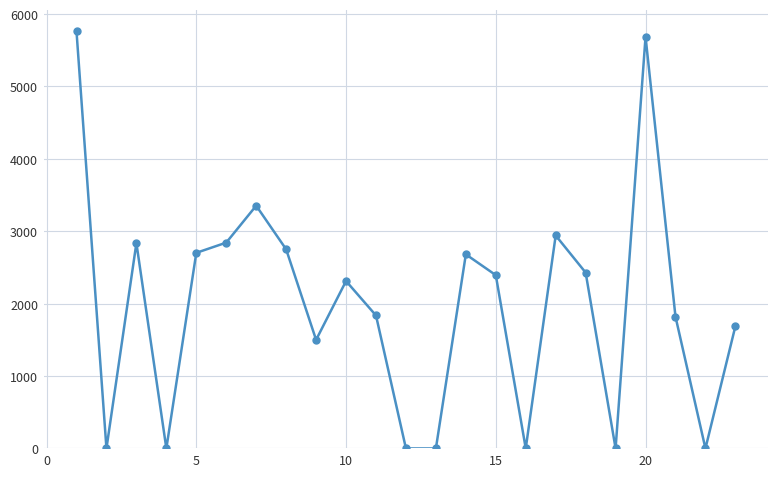

What is the value of the 14th point from the left?

2681.2